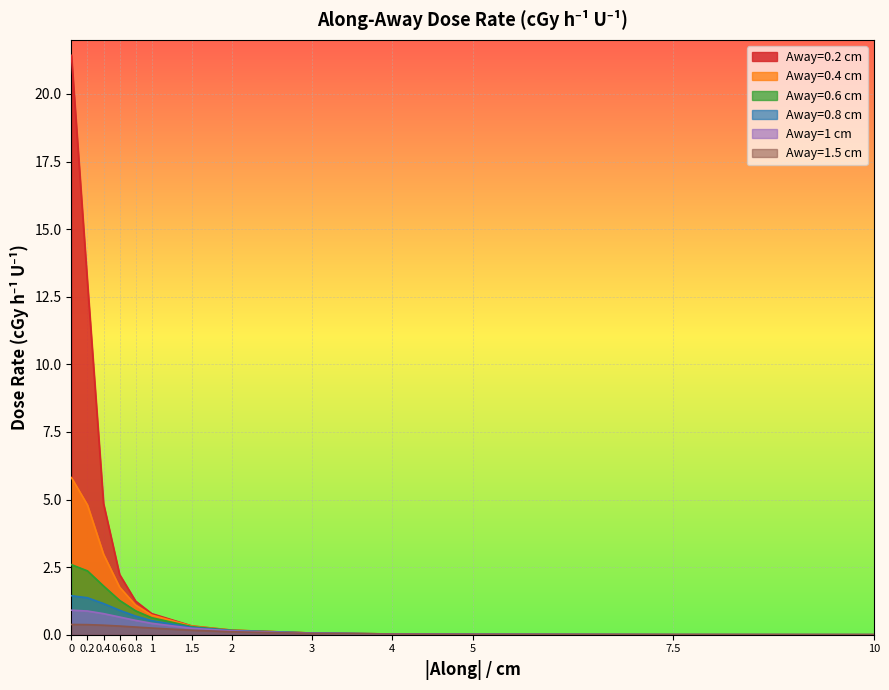

What is the total value across all series at 1.5?

1.6